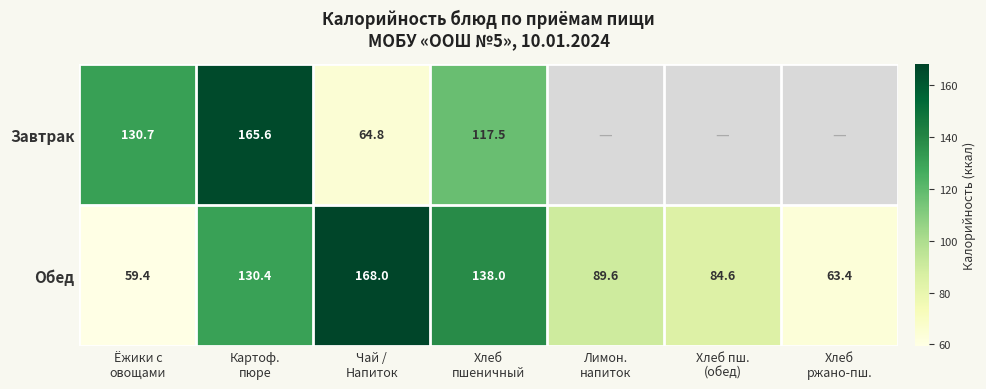

At which category is the sum across all series the highest?

Картоф.
пюре